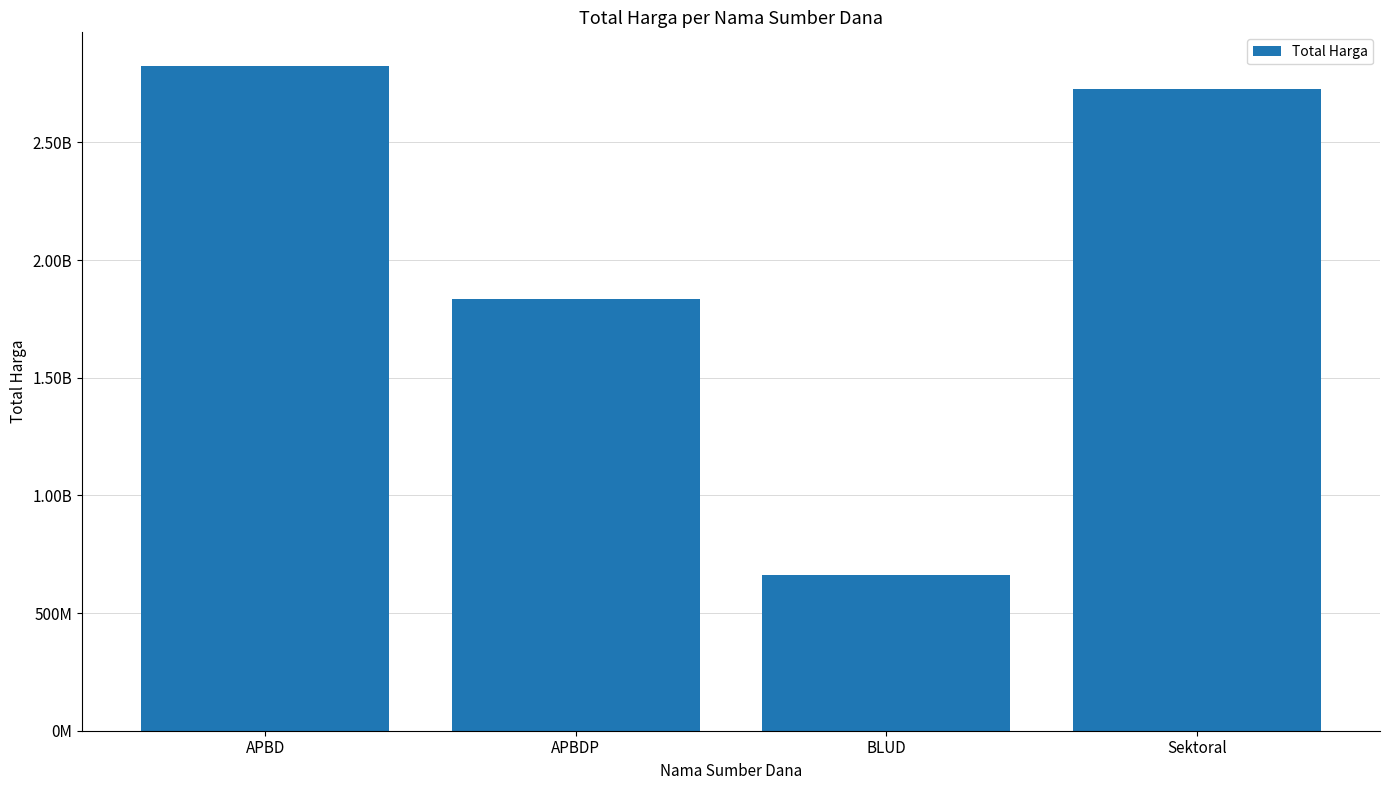

What is the sum of all values?

8051563525